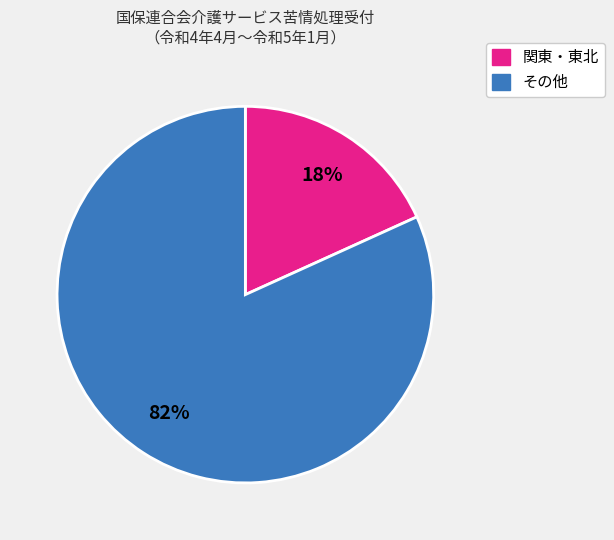

To the nearest percent, what is the average slice percentage?

50%